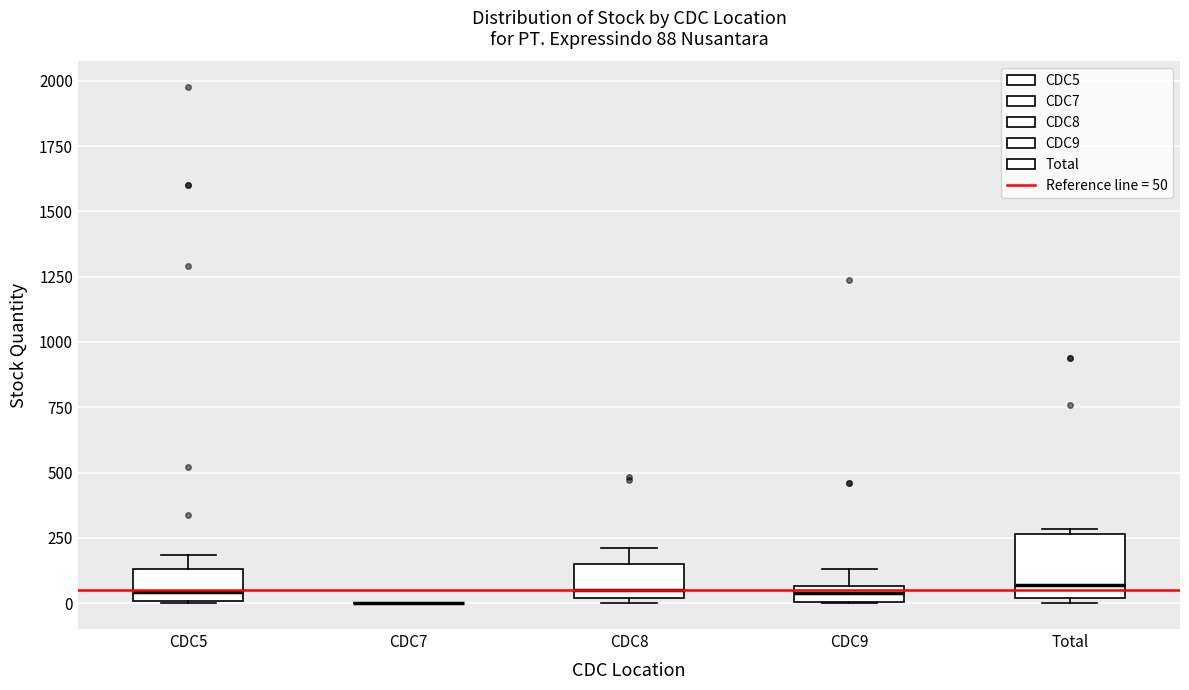

Which box is the tallest, from its lower edge to its upper edge?

Total